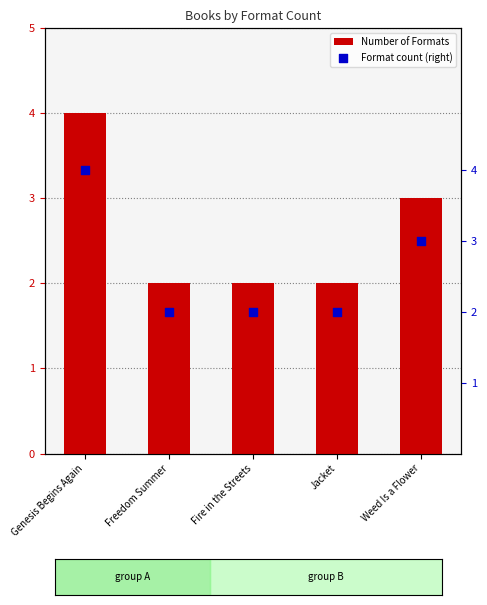

Which series has the largest total across all categories?

Number of Formats